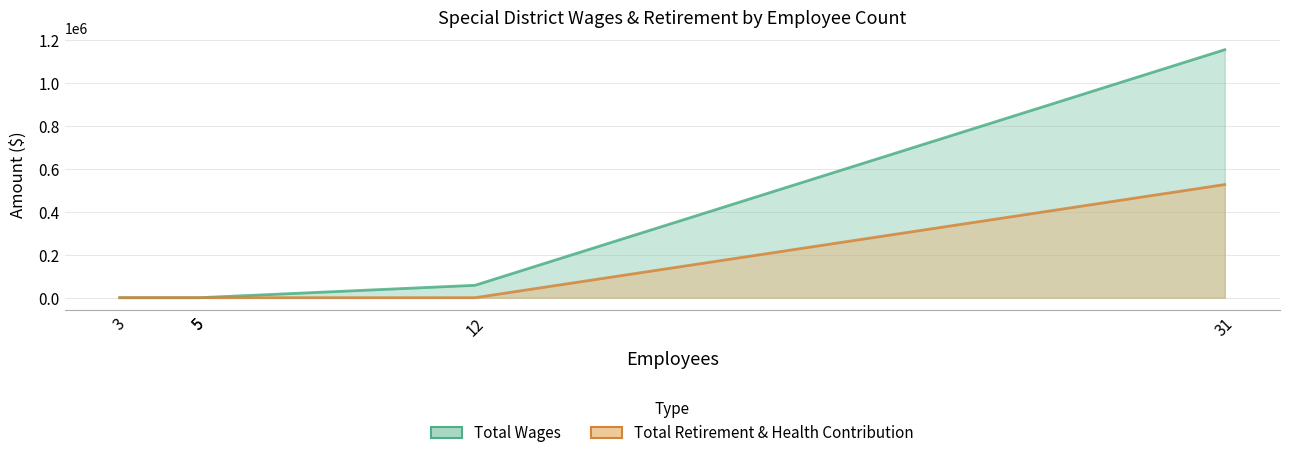

At which label is Total Retirement & Health Contribution closest to 262981?

3